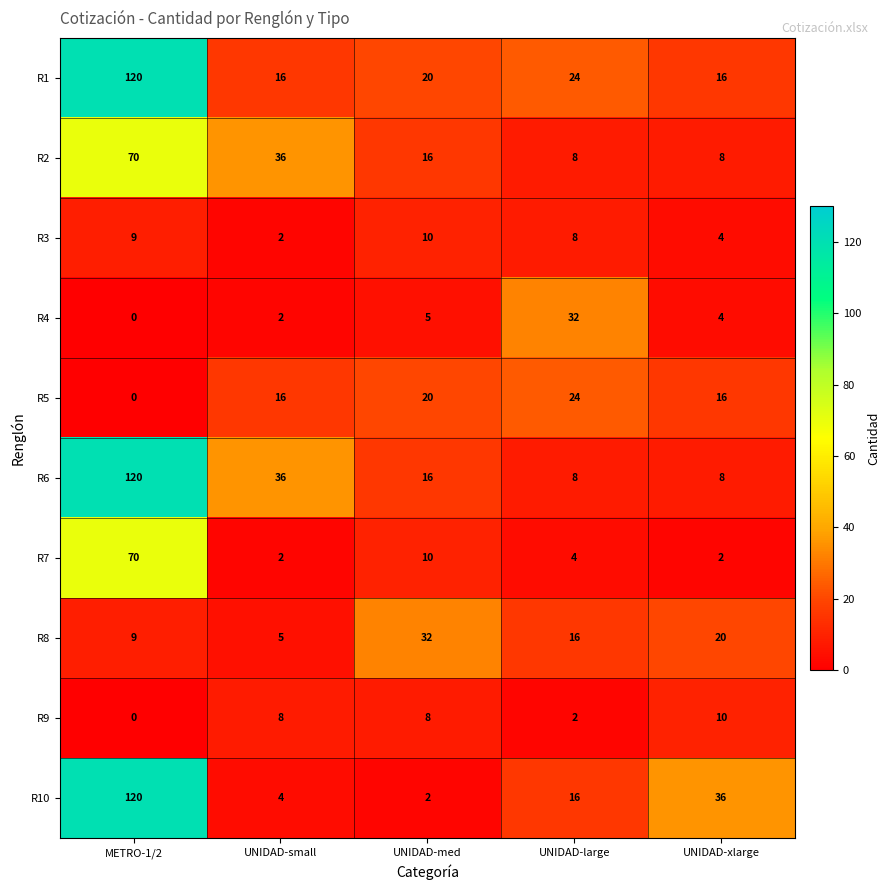

What value does the R7 series have at UNIDAD-med, to the nearest 5?

10